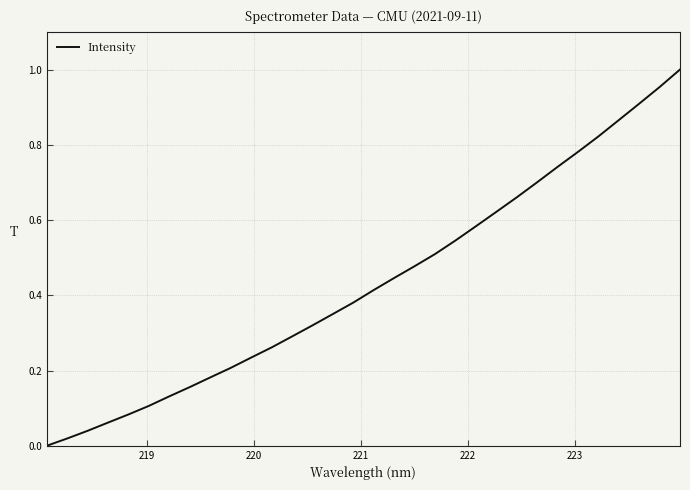

What is the value of the 31st point from the left?

1.0